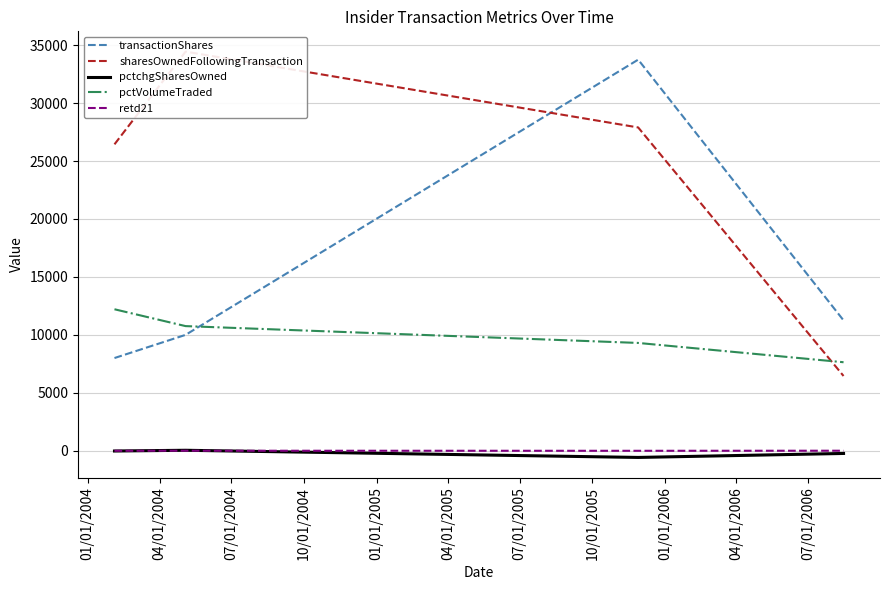

At how many categories does at least one series exceed 18775?

3